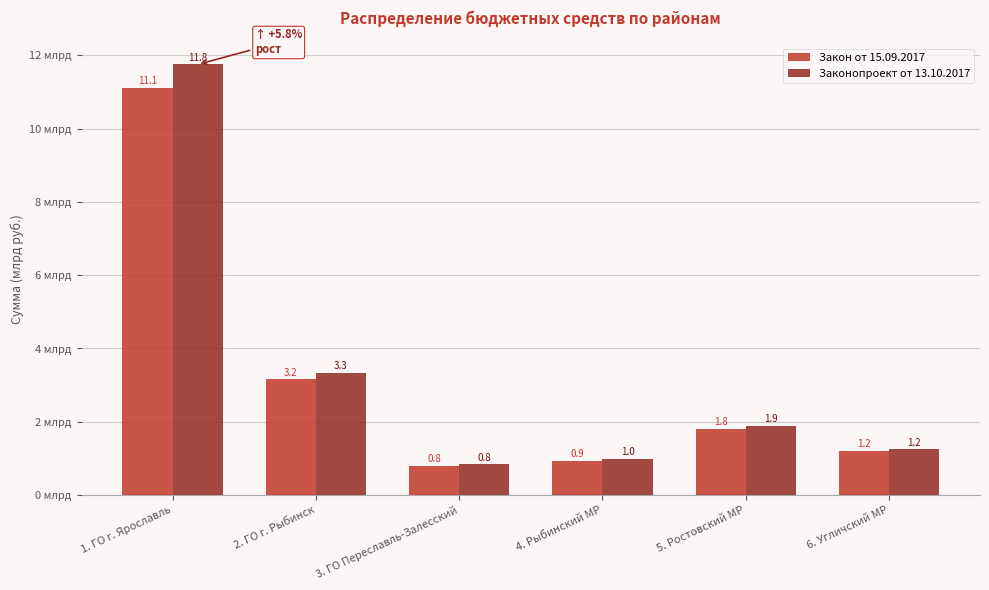

Is the value of Законопроект от 13.10.2017 at 4. Рыбинский МР greater than the value of Закон от 15.09.2017 at 2. ГО г. Рыбинск?

No